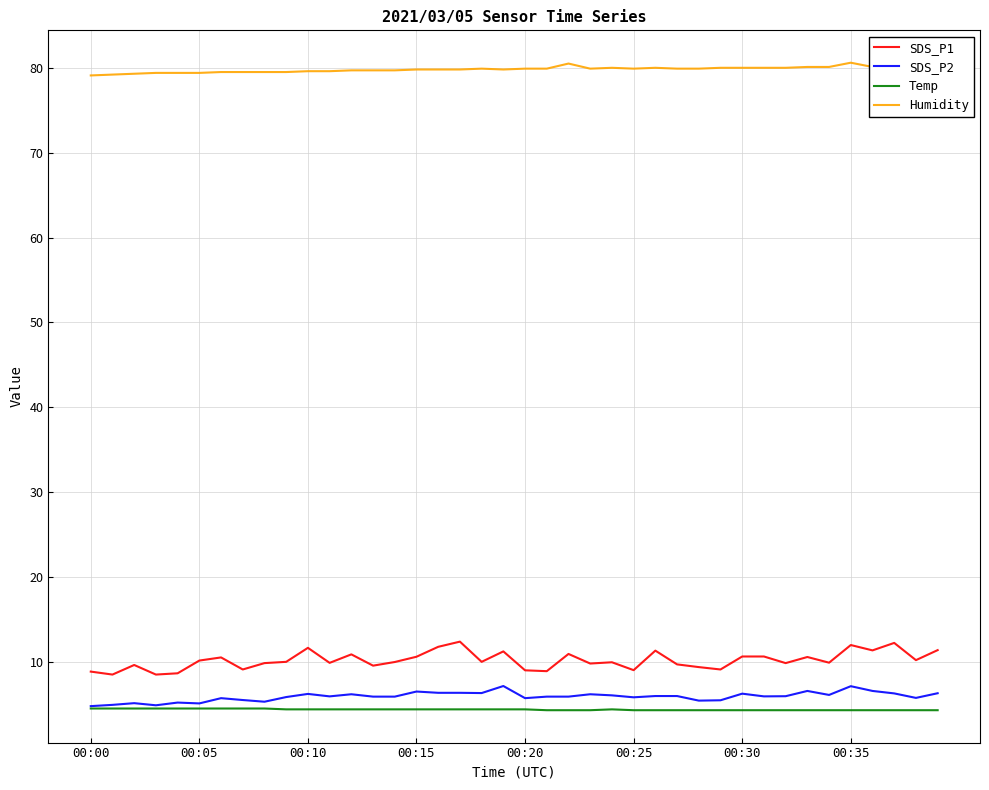

At how many categories does at least one series exceed 12?

40